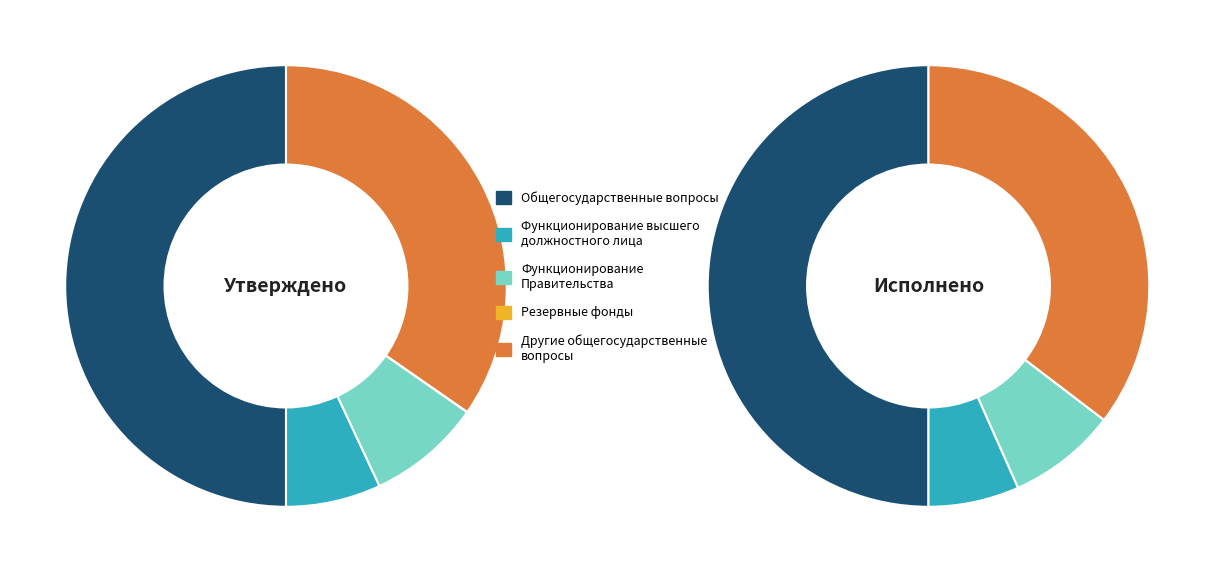

True or false: Другие общегосударственные вопросы accounts for 35% of the total.

True